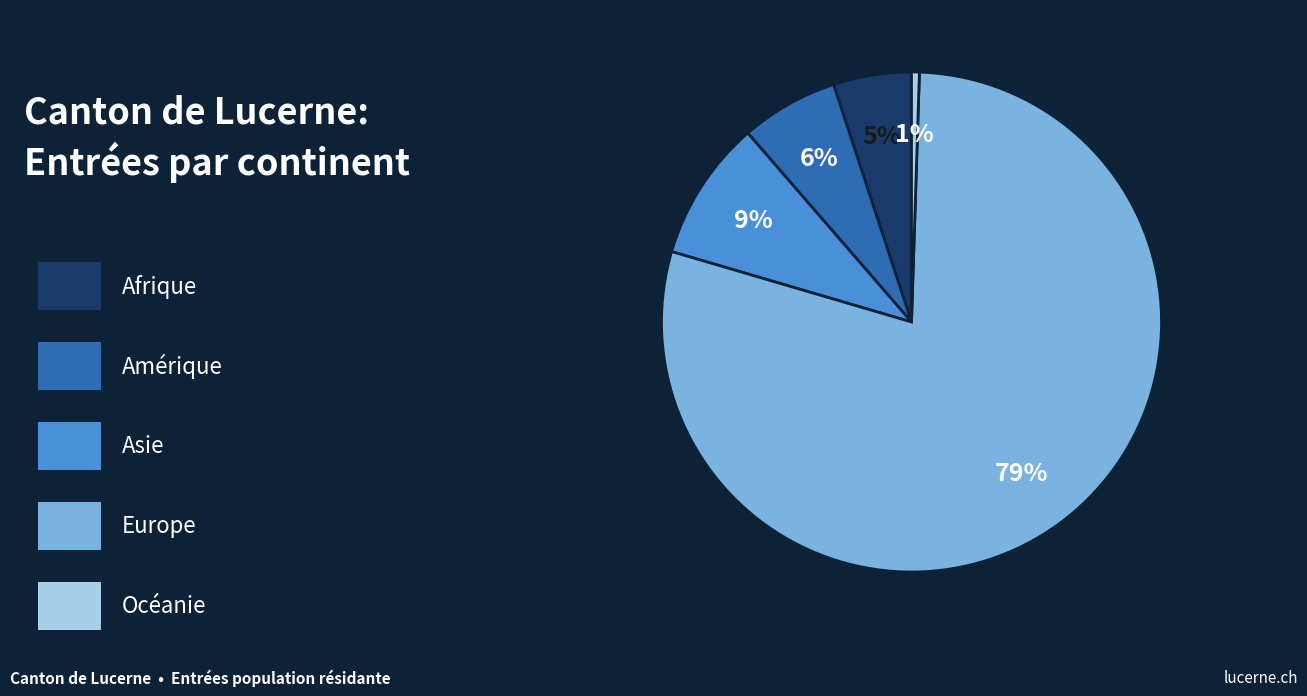

To the nearest percent, what is the average slice percentage?

20%